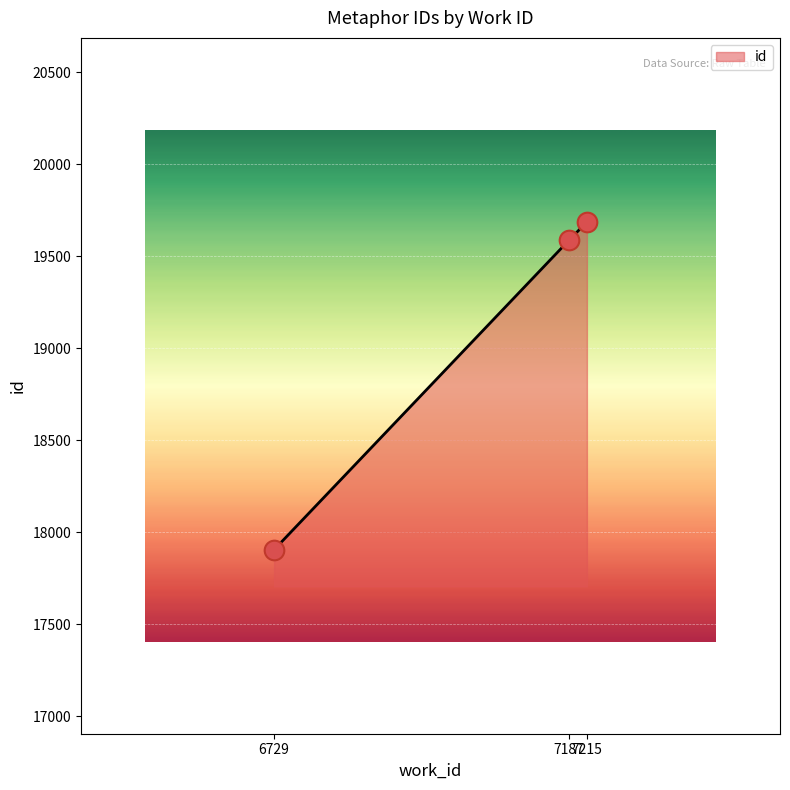

What is the change in value from 7187 to 7215?

+100